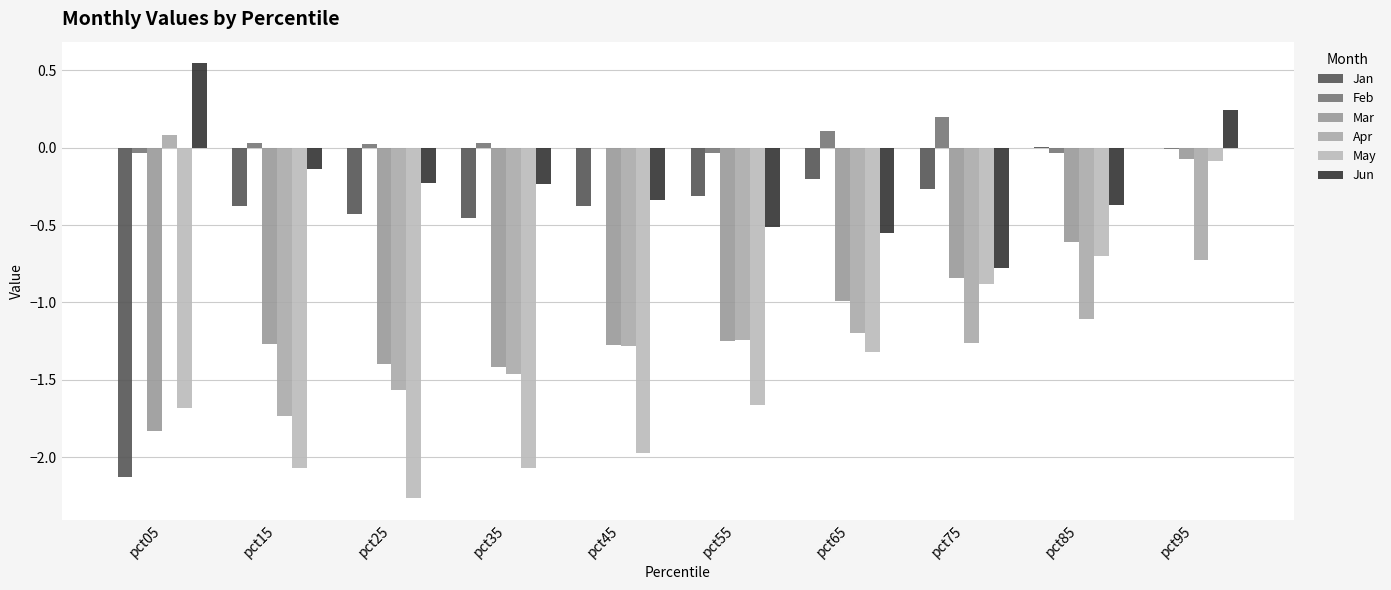

At which label does Jan reach its minimum?

pct05